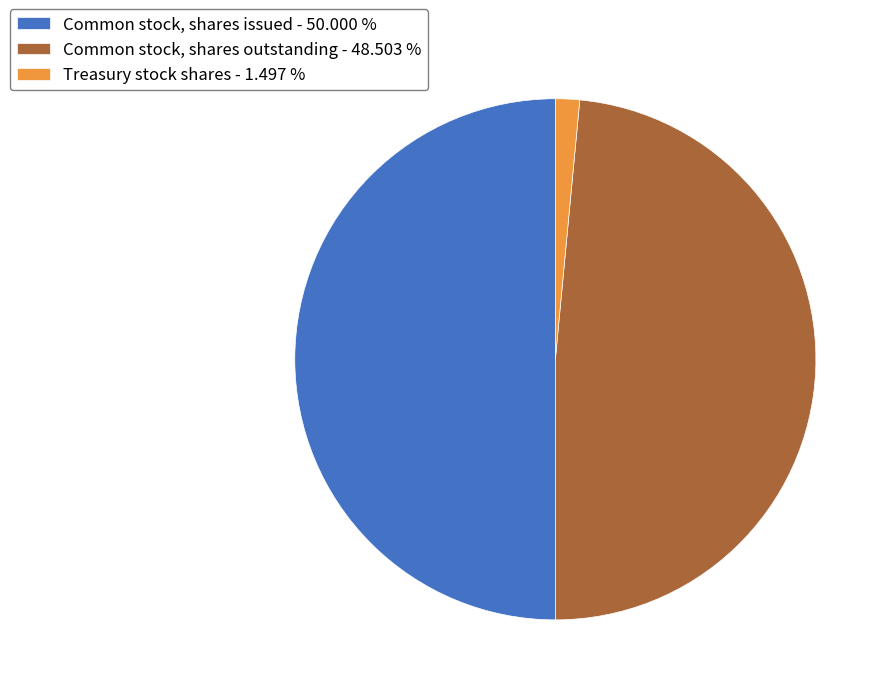

How many slices are in this pie chart?

3